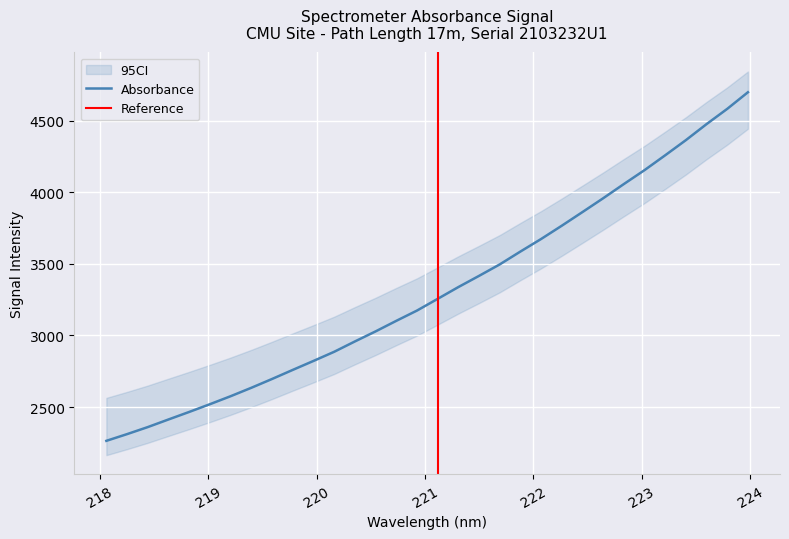

At which label is the value closest to 3480?

221.6902